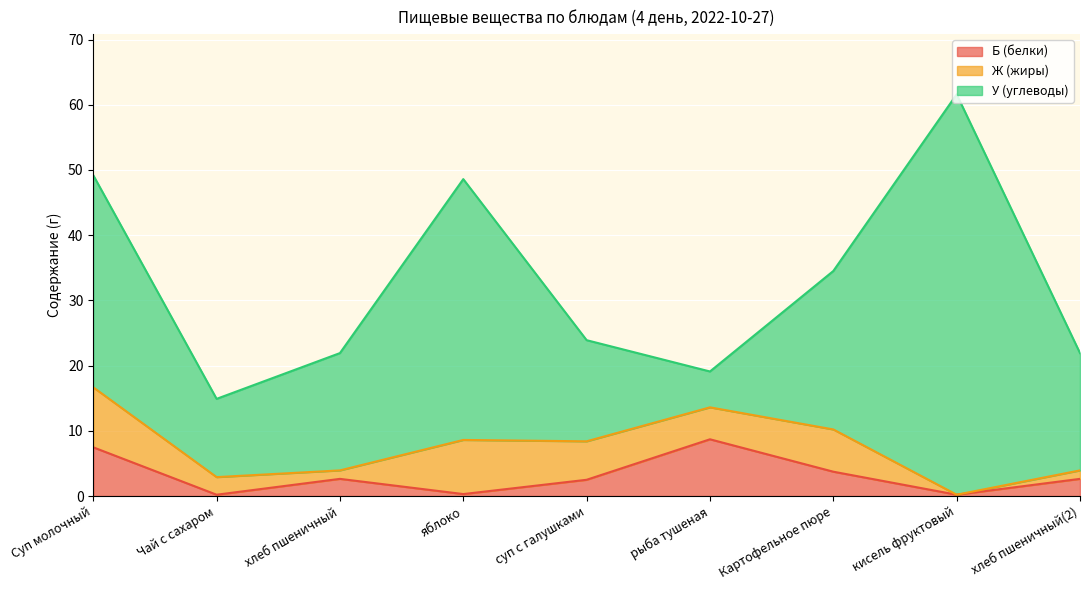

How many intersections are there between Б (белки) and Ж (жиры)?

5